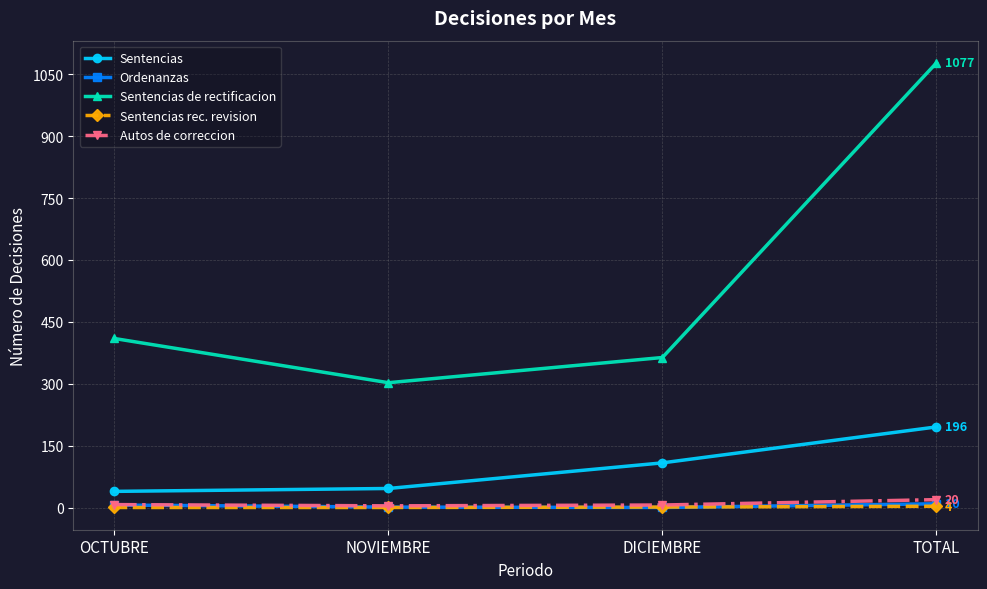

Is it true that Sentencias rec. revision equals 1 at NOVIEMBRE?

True